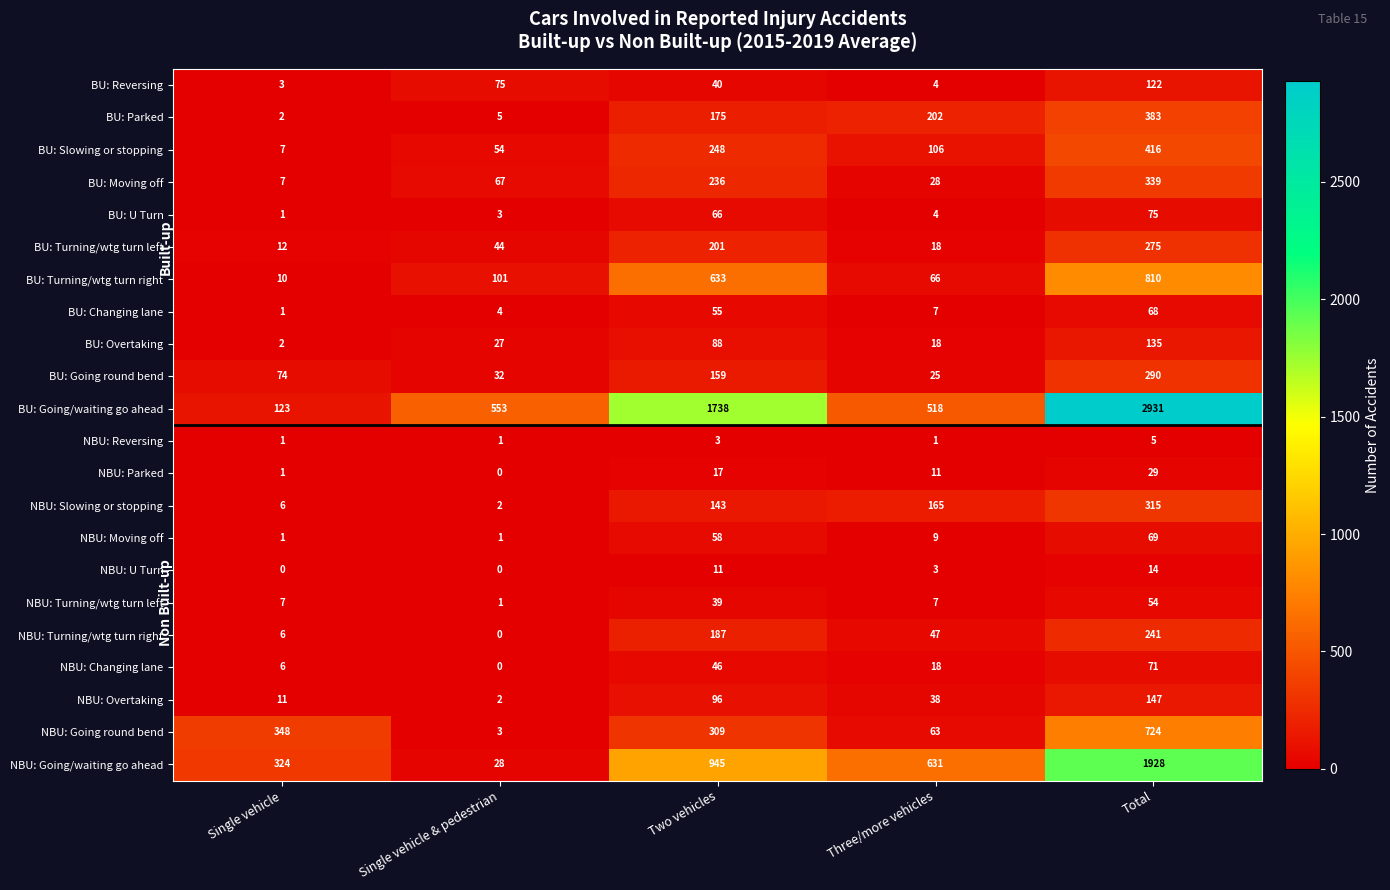

At Two vehicles, list the series in order from largest to smallest.

BU: Going/waiting go ahead, NBU: Going/waiting go ahead, BU: Turning/wtg turn right, NBU: Going round bend, BU: Slowing or stopping, BU: Moving off, BU: Turning/wtg turn left, NBU: Turning/wtg turn right, BU: Parked, BU: Going round bend, NBU: Slowing or stopping, NBU: Overtaking, BU: Overtaking, BU: U Turn, NBU: Moving off, BU: Changing lane, NBU: Changing lane, BU: Reversing, NBU: Turning/wtg turn left, NBU: Parked, NBU: U Turn, NBU: Reversing